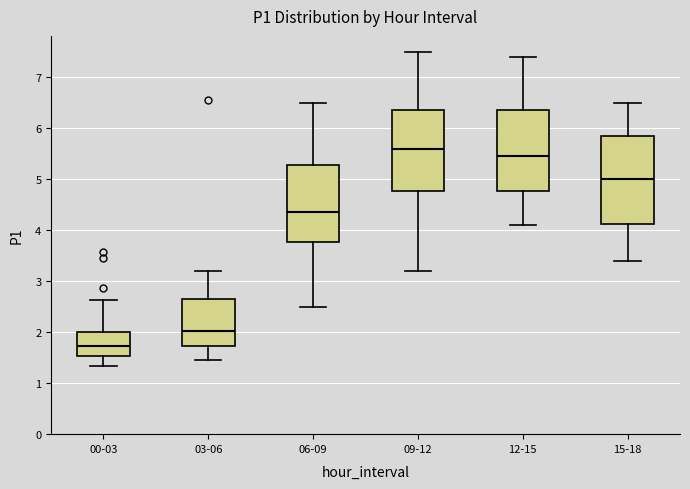

Reading left to right, transcribe this box plot: for each box, give where its median line is, the range the box spans, and where its two whiskers end, as read against the y-axis. The values are not printed on the chart, so give them approximately, as read against the axis.

00-03: median 1.7, box 1.5 to 2.0, whiskers 1.3 to 2.6
03-06: median 2.0, box 1.7 to 2.7, whiskers 1.5 to 3.2
06-09: median 4.4, box 3.8 to 5.3, whiskers 2.5 to 6.5
09-12: median 5.6, box 4.8 to 6.4, whiskers 3.2 to 7.5
12-15: median 5.5, box 4.8 to 6.4, whiskers 4.1 to 7.4
15-18: median 5.0, box 4.1 to 5.9, whiskers 3.4 to 6.5